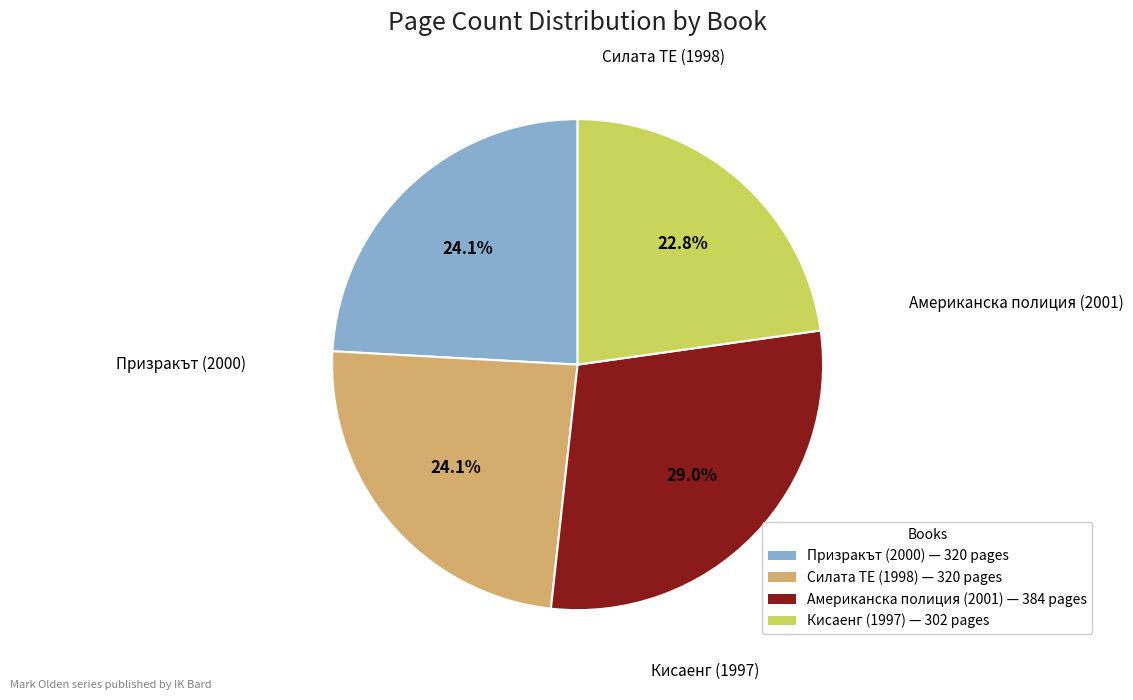

How many segments does this pie chart have?

4